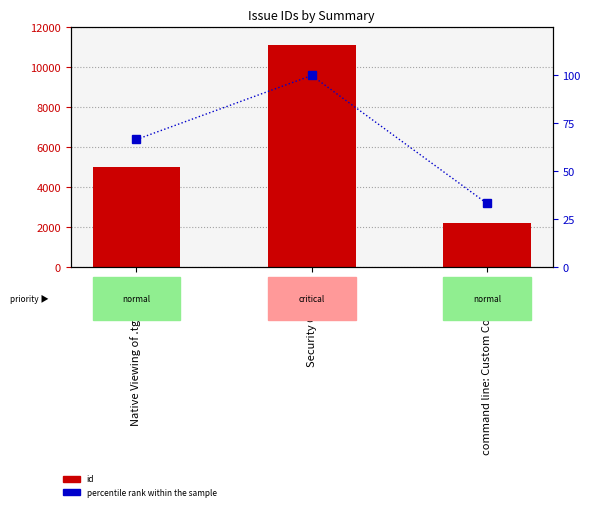

Reading left to right, transcribe all the data shown in this chart.

id: Native Viewing of .tgz/.tar.gz=5047.0	Security Concern=11143.0	command line: Custom Command=2199.0
percentile rank within the sample: Native Viewing of .tgz/.tar.gz=66.7	Security Concern=100.0	command line: Custom Command=33.3